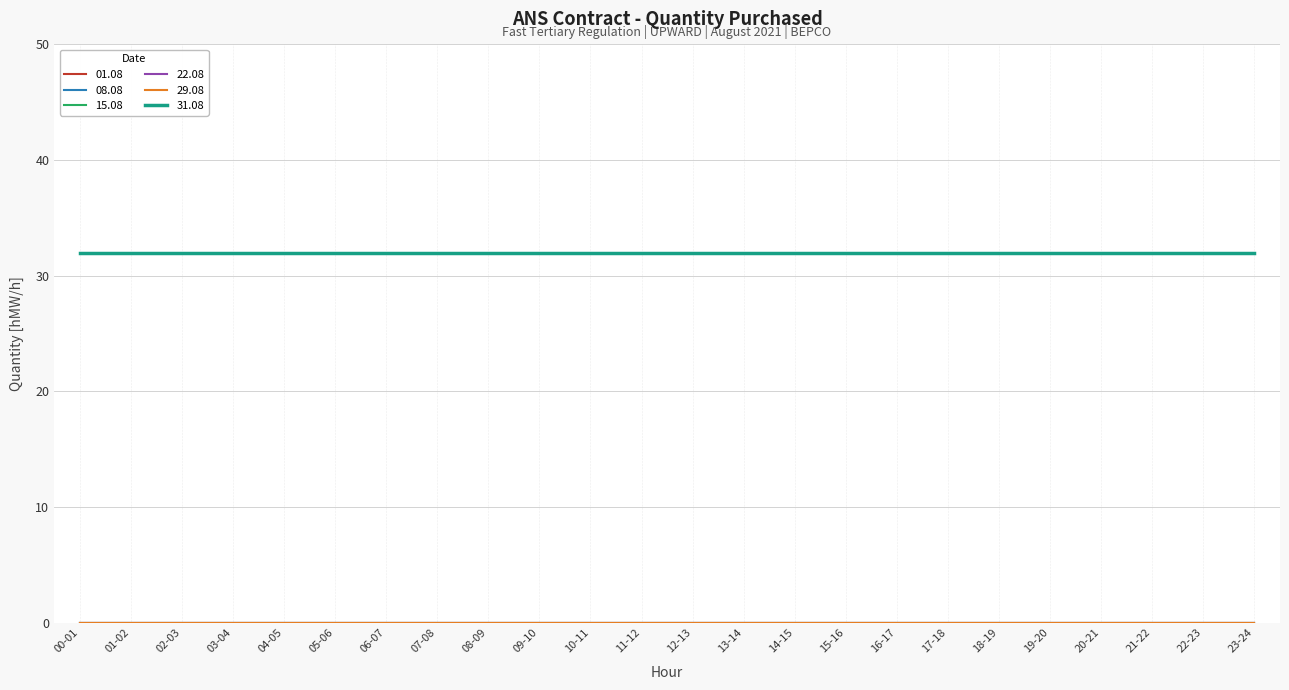

Between 11-12 and 05-06, which is larger?

11-12